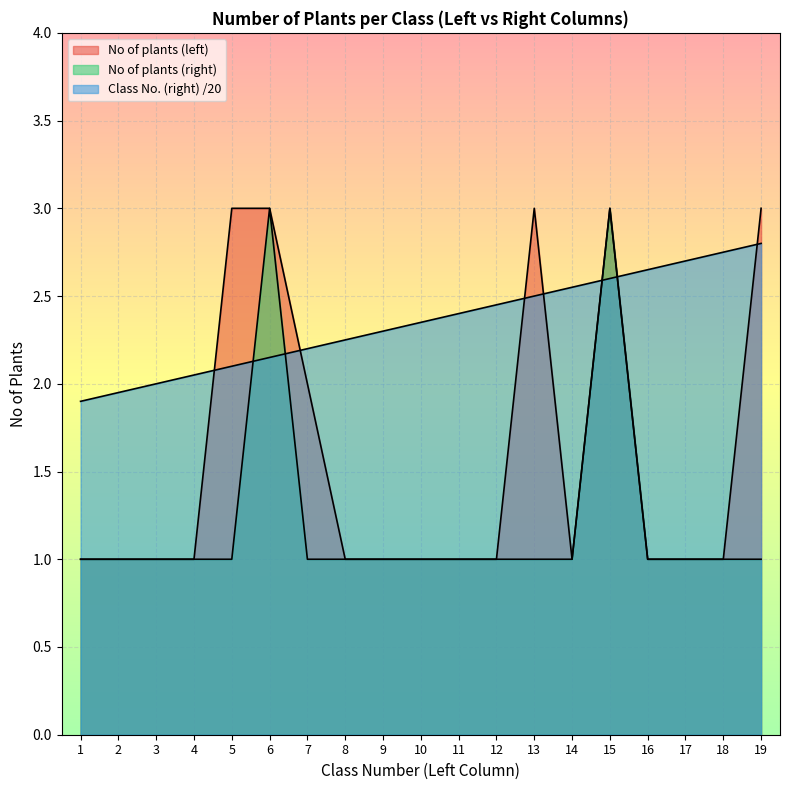

Does the chart display data point markers on the line(s)?

No